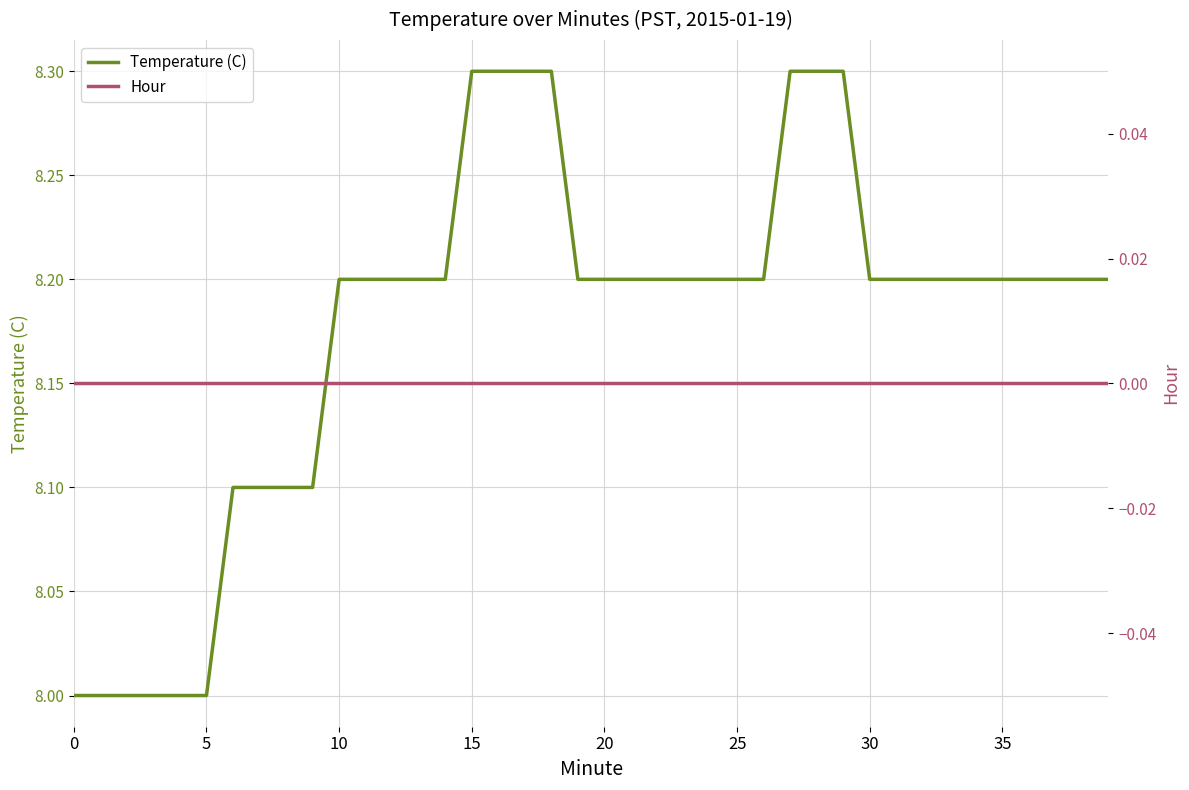

What is the label of the 28th point from the right?

12